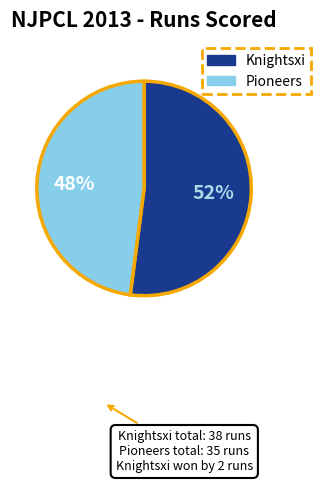

To the nearest percent, what is the difference between the largest and smallest slice percentages?

4%